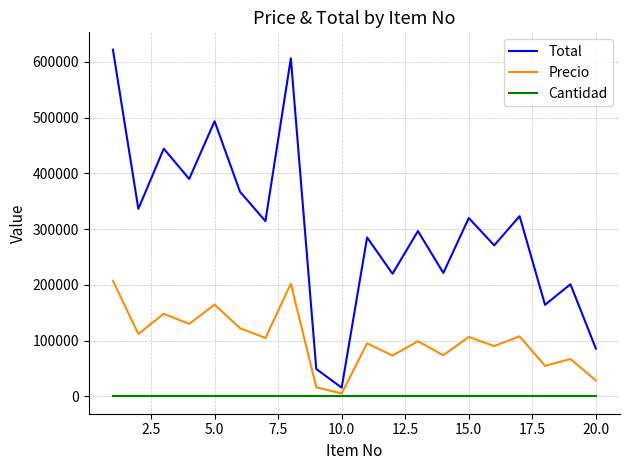

What is the difference between the maximum and minimum values in the Precio series?

202114.6